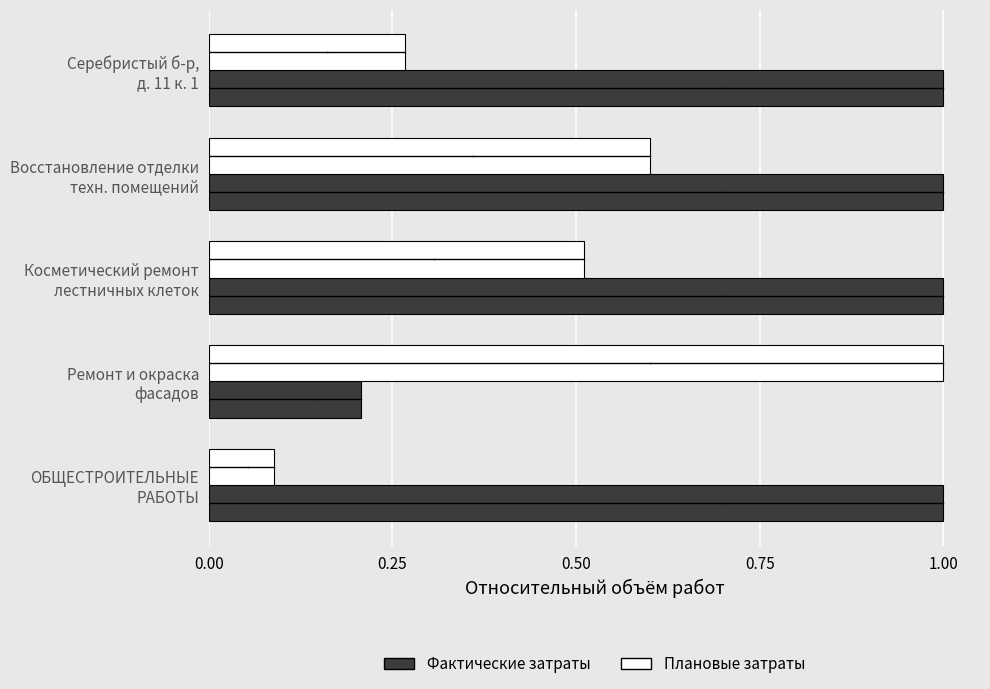

What is the greatest value displayed?

1.0